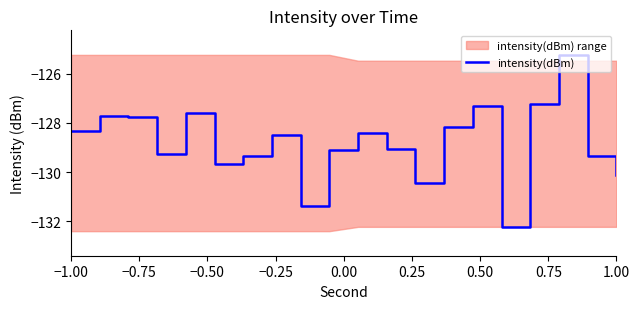

What is the maximum value for intensity(dBm)?

-125.2